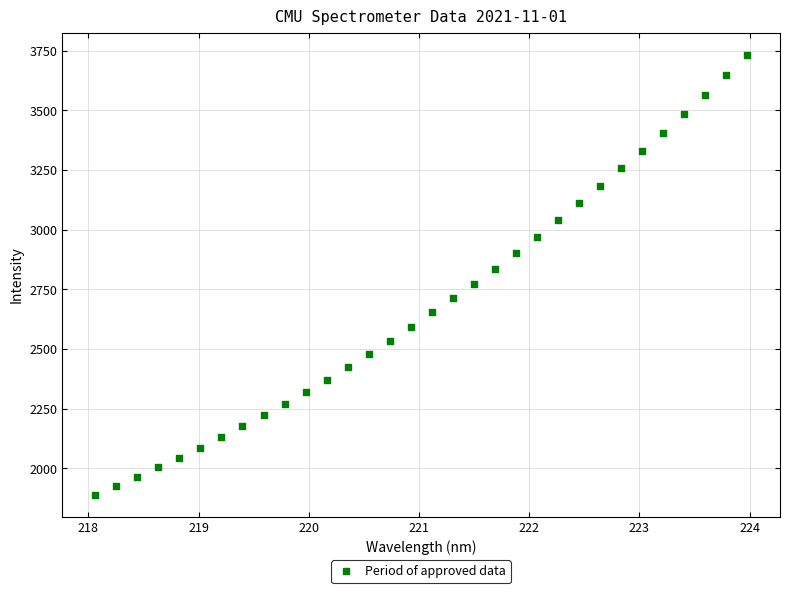

What is the range of Y values (max minus min)?

1842.6